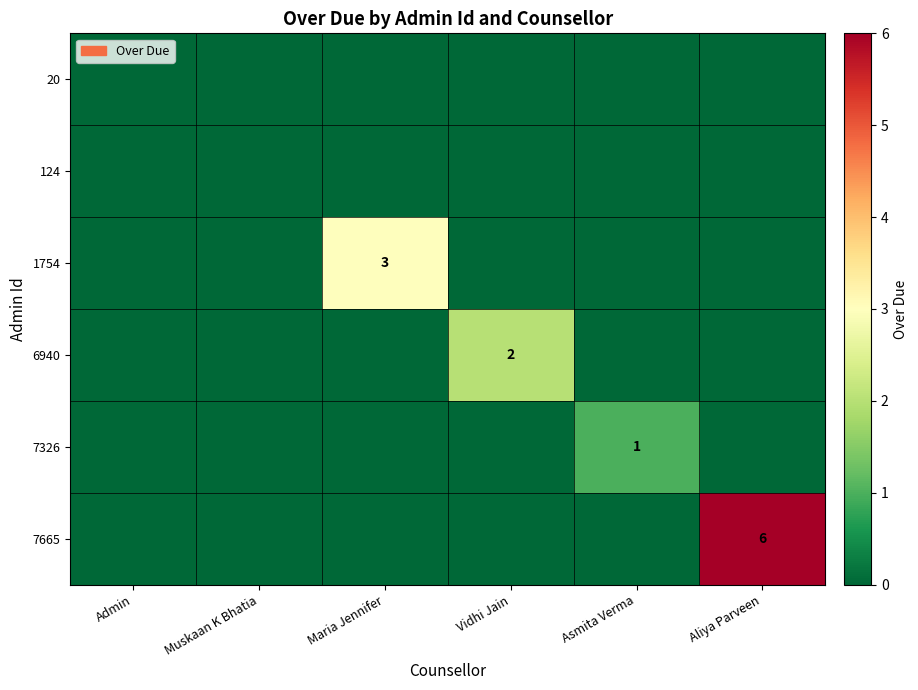

Is it true that 7665 equals 10 at Aliya Parveen?

False